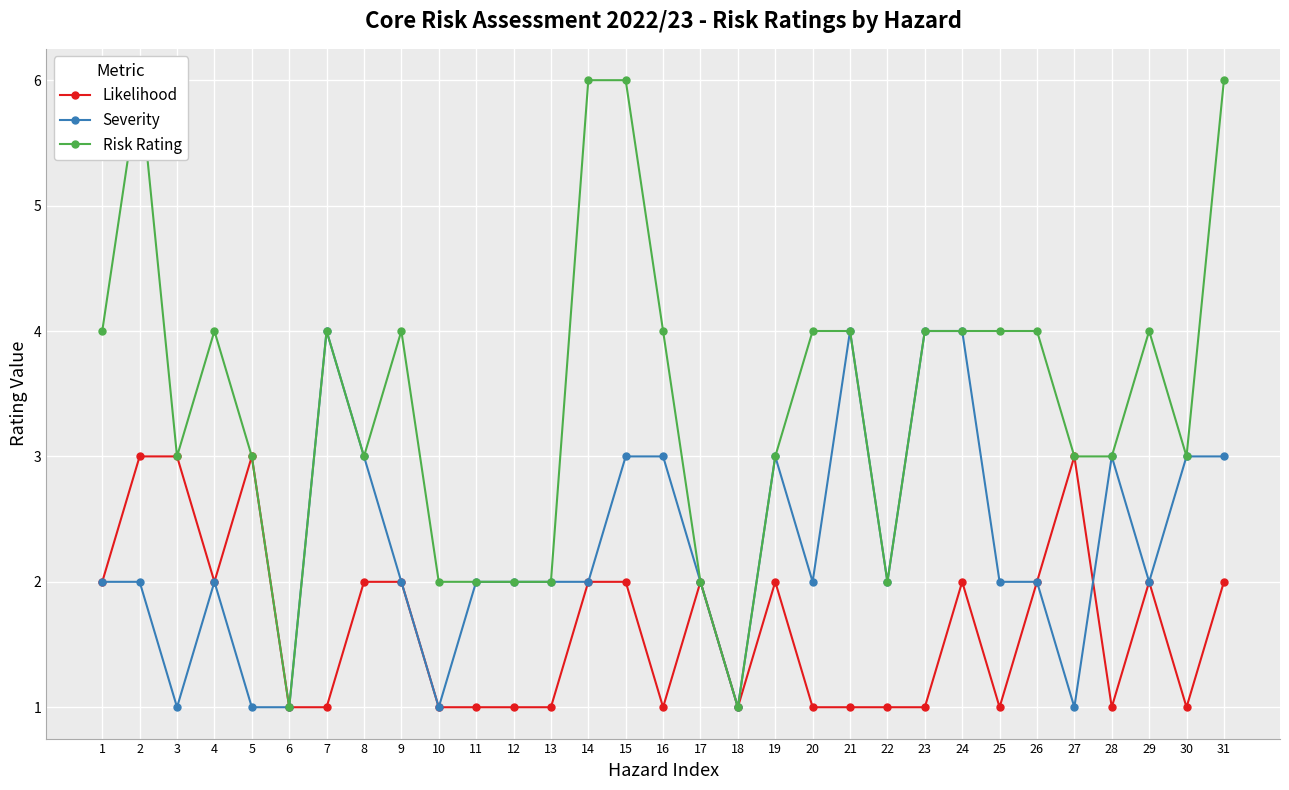

The Severity series shows 4 at 22. True or false?

False